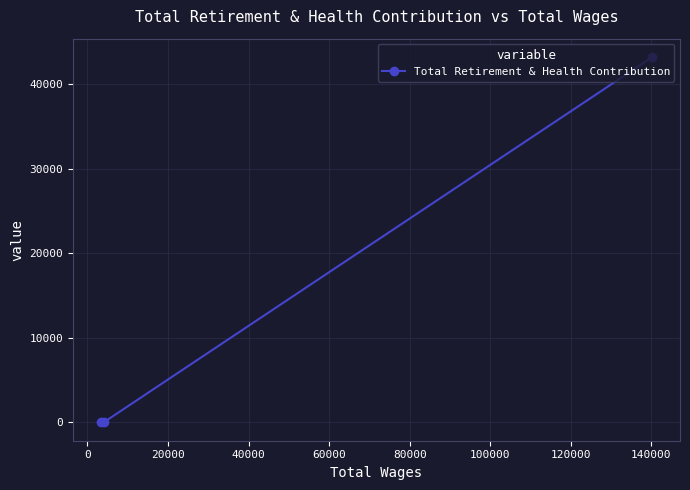

How many data points are above 0?

1